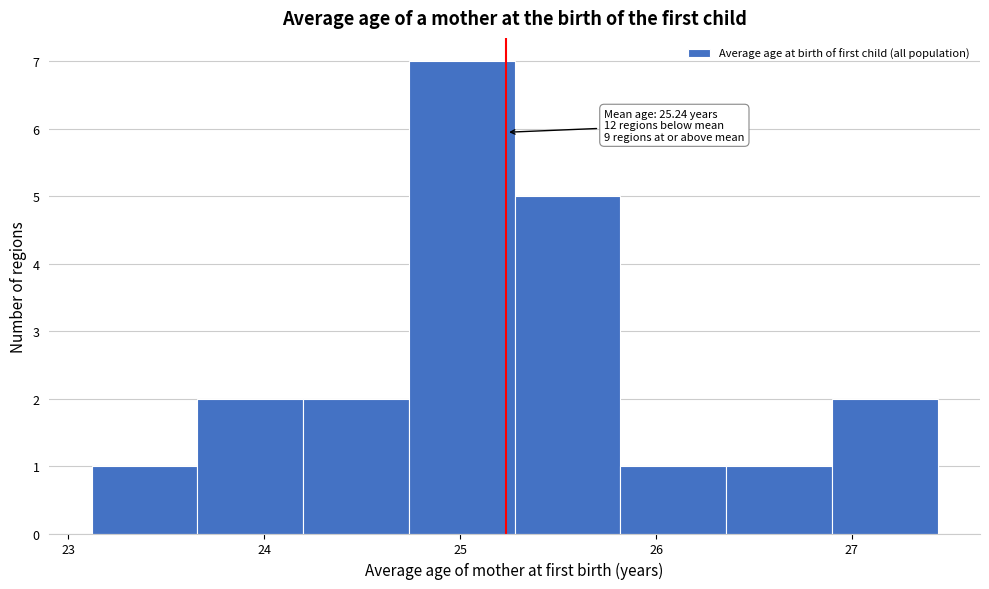

Over which range of the x-axis is the bar tallest?

24.7 to 25.3